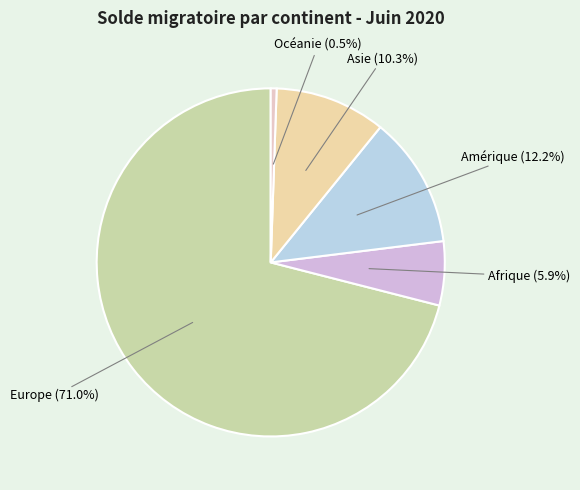

Is Afrique the majority of the pie?

No